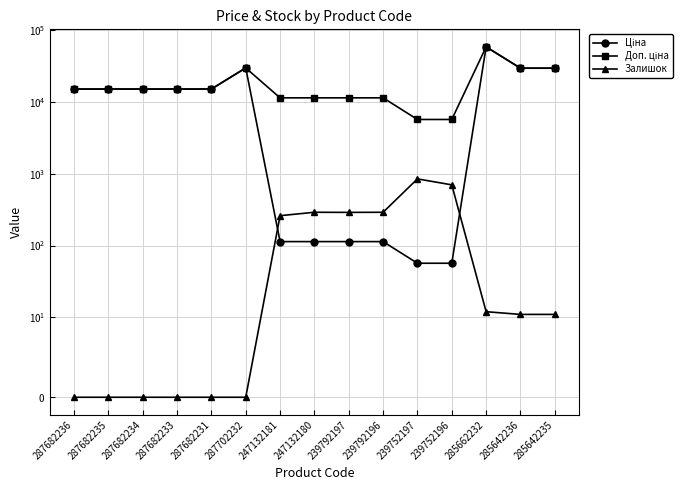

Where does the Ціна series first go above 15019?

287682236